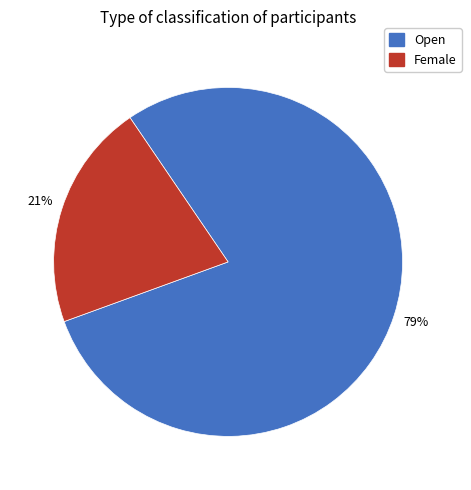

To the nearest percent, what is the average slice percentage?

50%